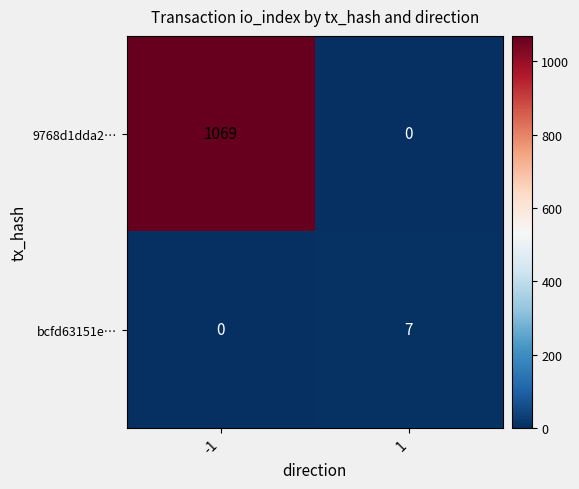

What is the highest value of the bcfd63151e… series?

7